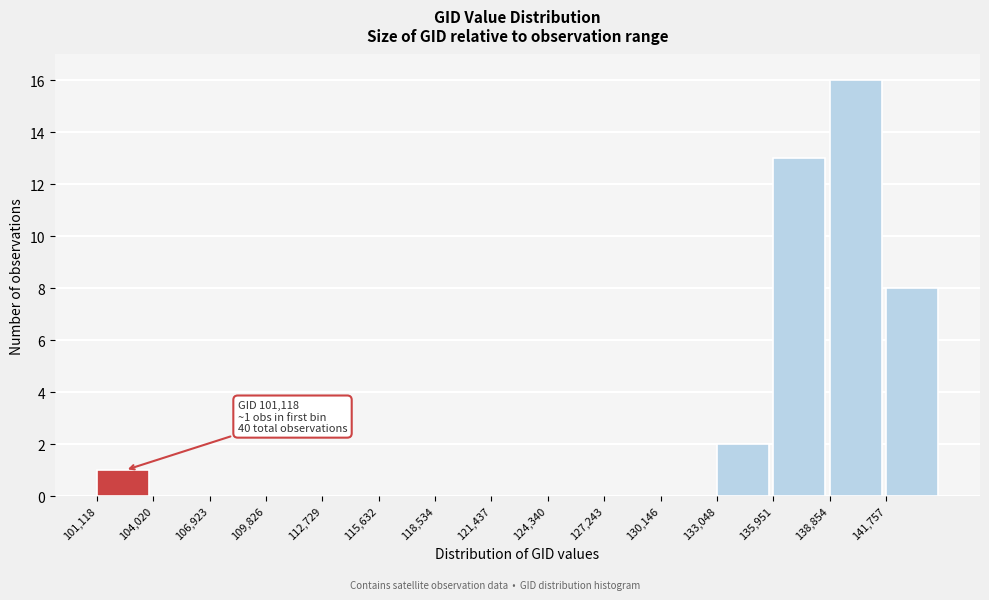

Over which range of the x-axis is the bar tallest?

139000 to 142000